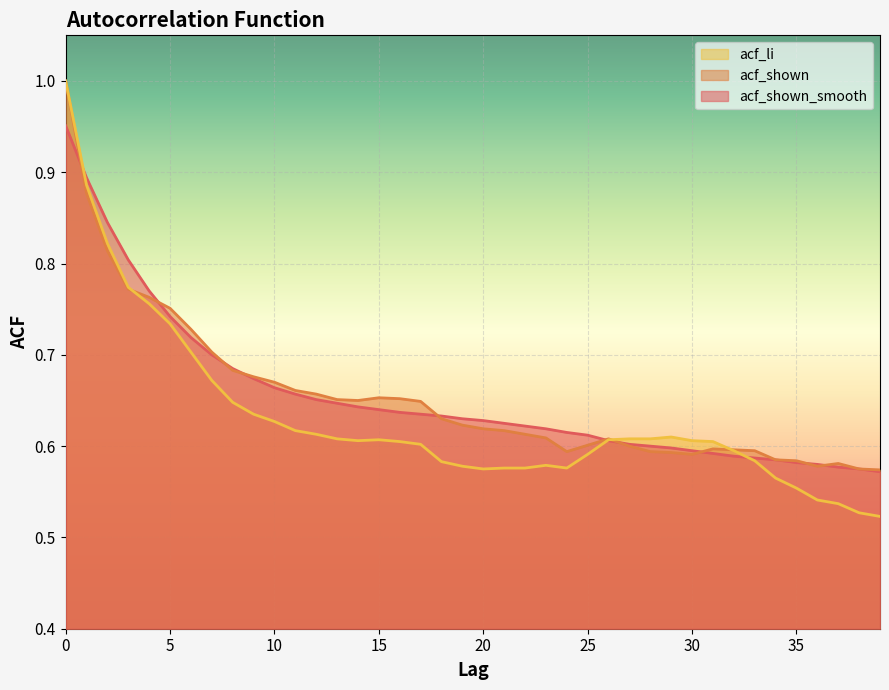

True or false: acf_shown_smooth and acf_li intersect in this chart.

True